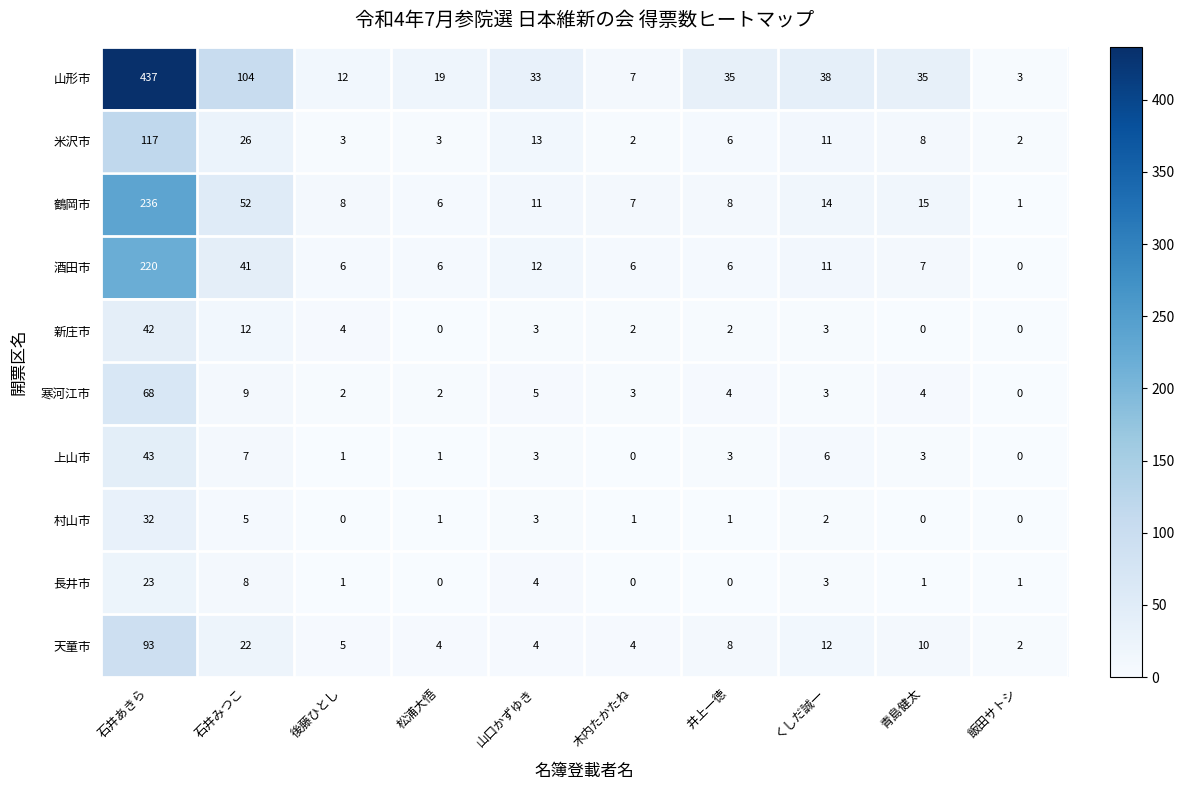

Rank the series by their maximum value, from lowest to highest.

長井市, 村山市, 新庄市, 上山市, 寒河江市, 天童市, 米沢市, 酒田市, 鶴岡市, 山形市